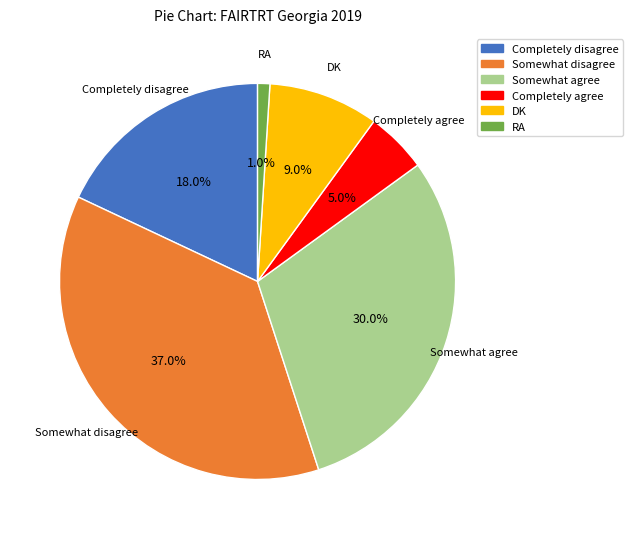

To the nearest percent, what portion does Somewhat agree represent?

30%